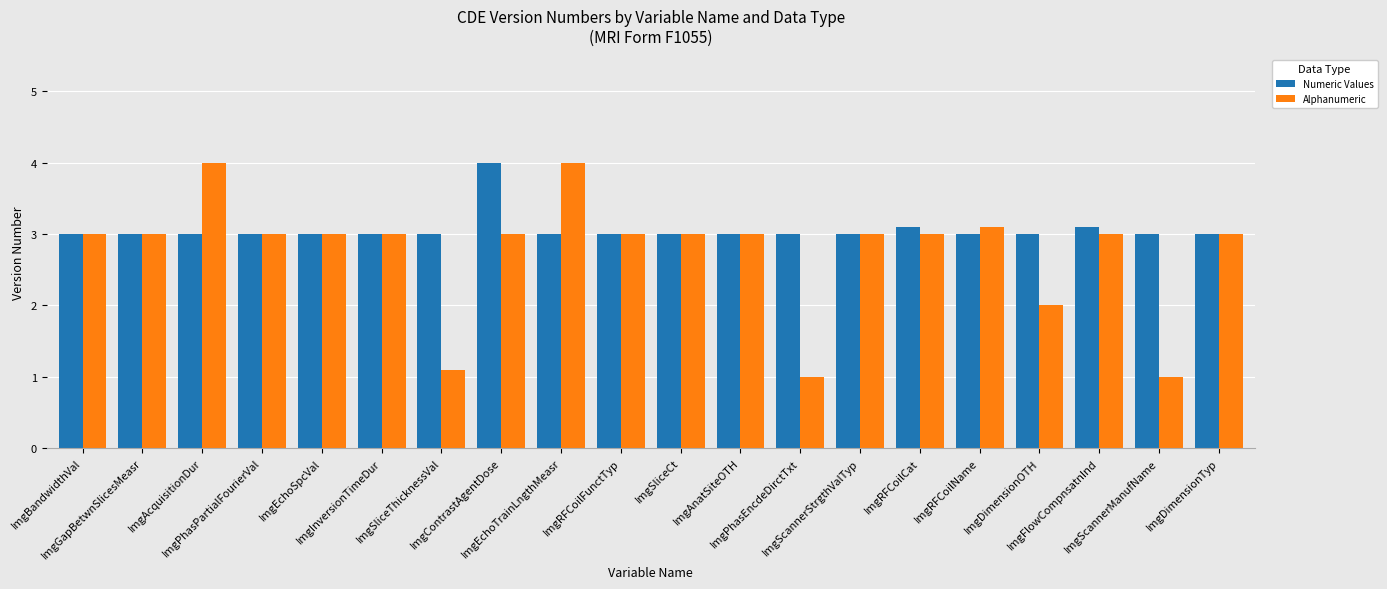

What is the minimum value for Alphanumeric?

1.0